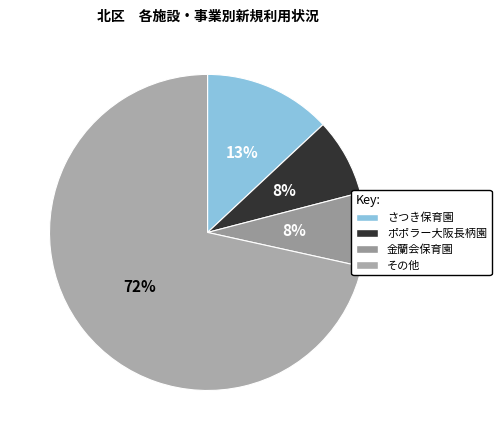

To the nearest percent, what is the average slice percentage?

25%